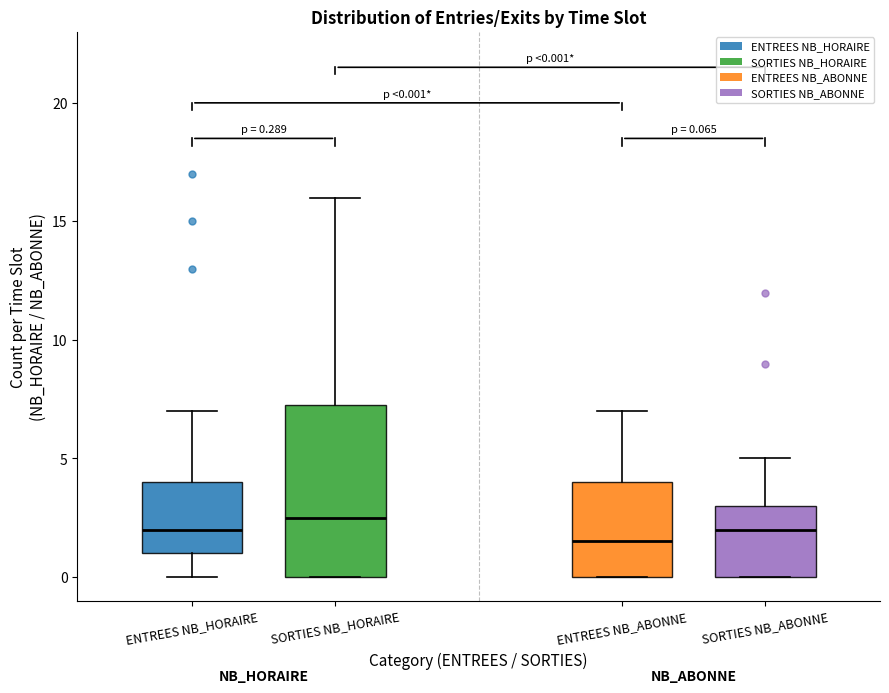

Which box's median line is the highest?

SORTIES NB_HORAIRE